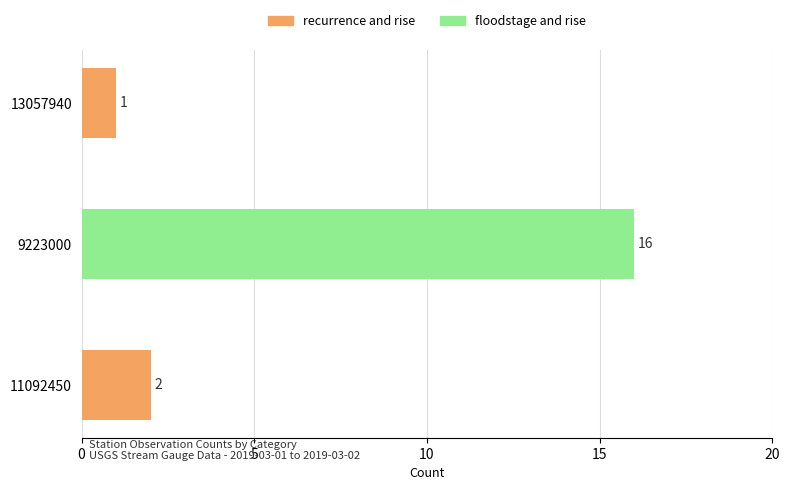

Rank the series by their average value, from highest to lowest.

floodstage and rise, recurrence and rise